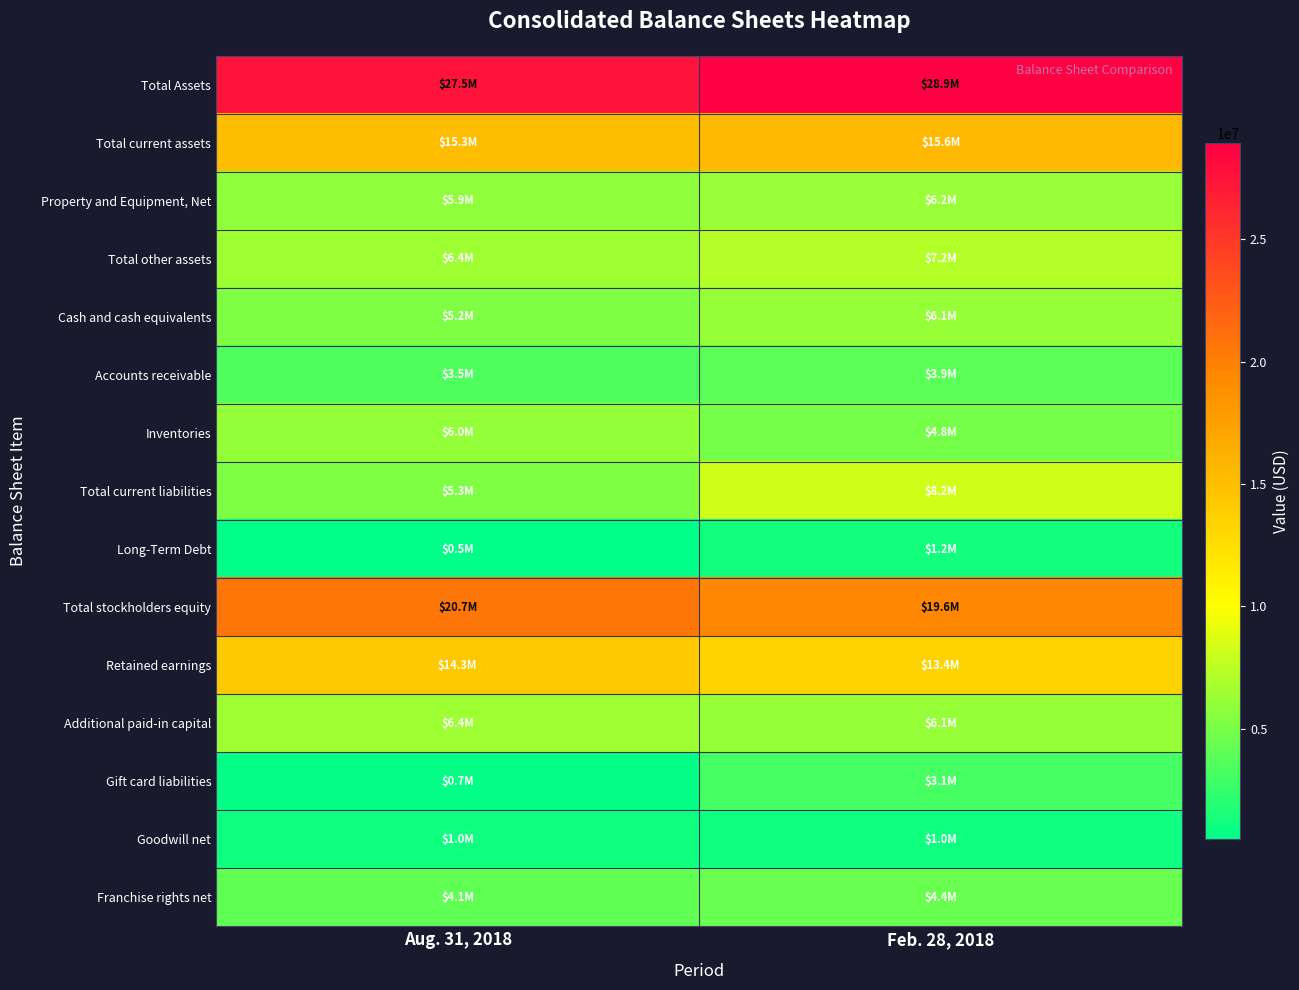

Which series has the largest total across all categories?

Total Assets